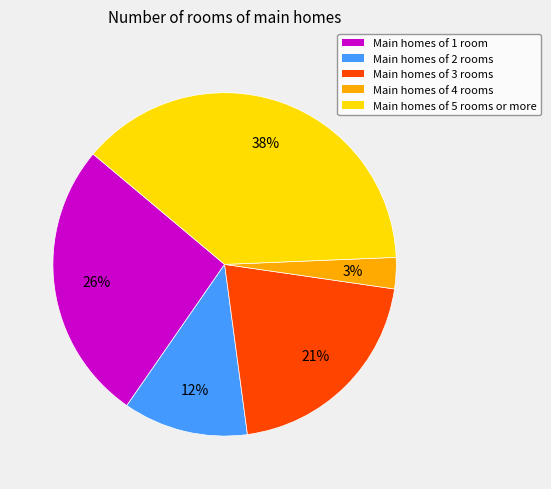

How many slices are in this pie chart?

5